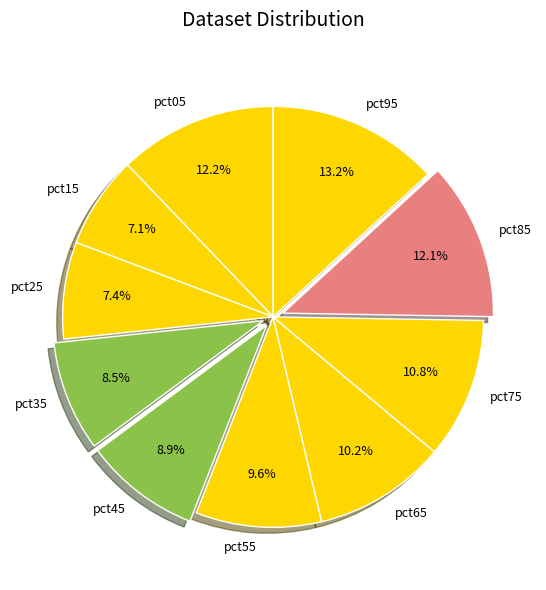

Does any single category account for the majority?

No